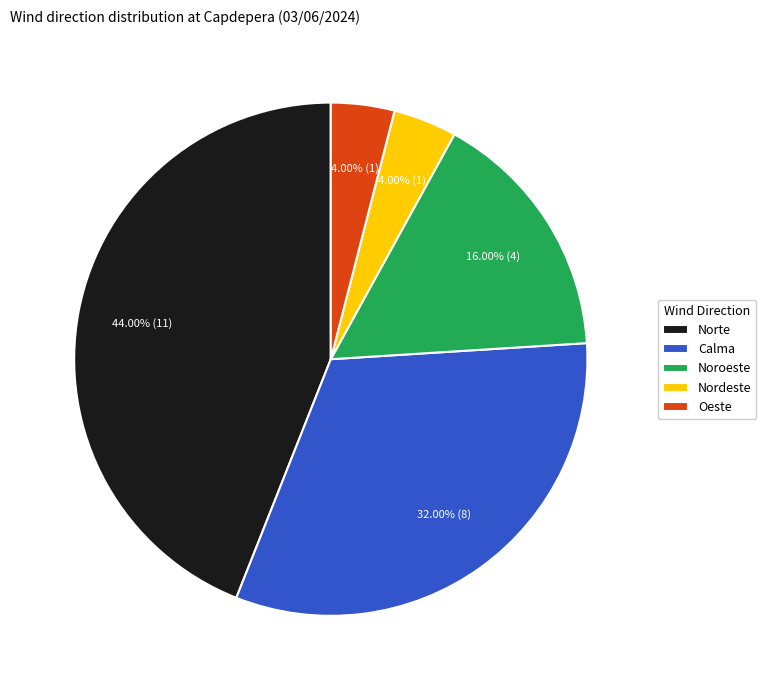

Which has a higher value, Nordeste or Noroeste?

Noroeste